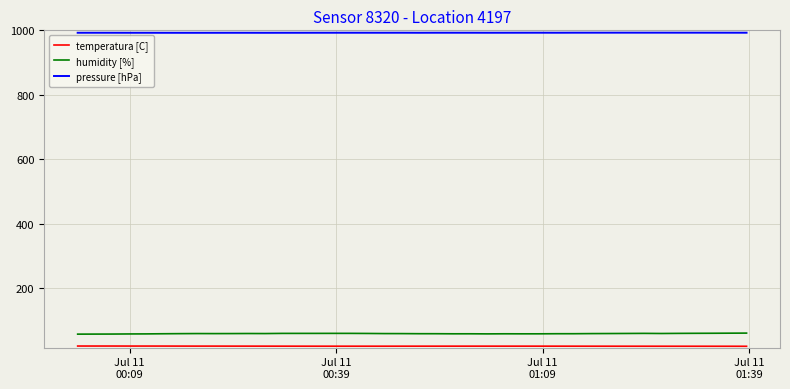

In pressure [hPa], how many points are higher than both neighbors (excluding endpoints)?

10